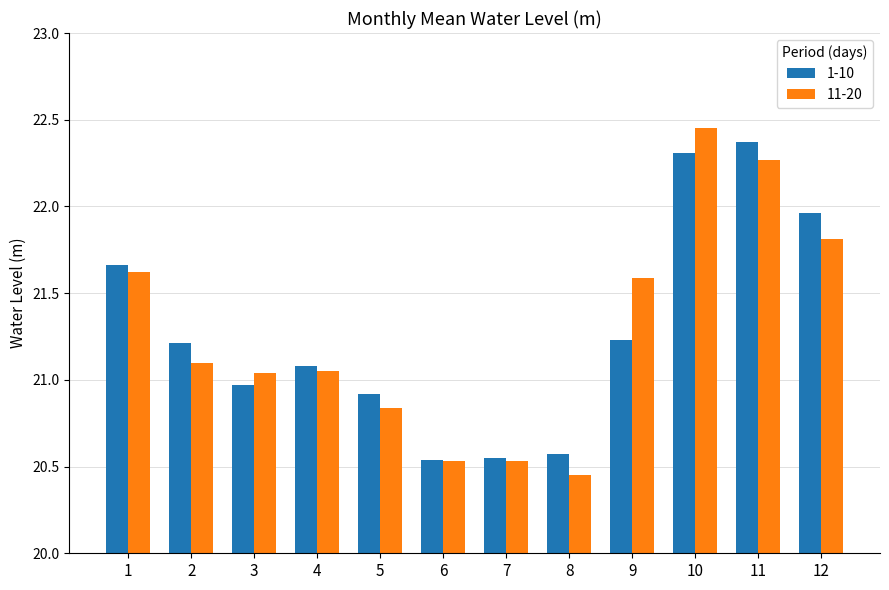

What is the difference between the 1-10 values at 9 and 8?

0.7